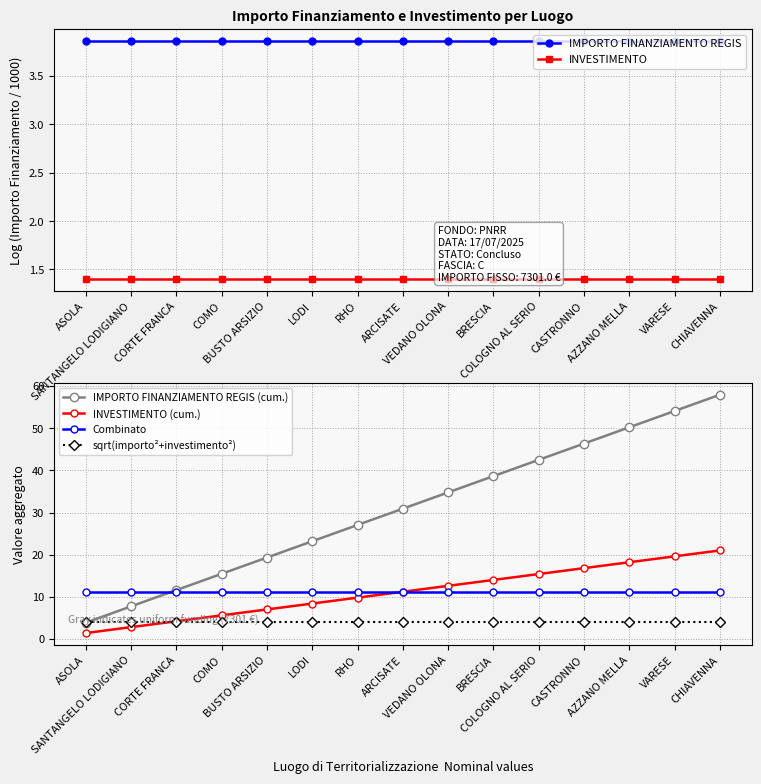

Is it true that INVESTIMENTO equals 0.7 at VARESE?

False